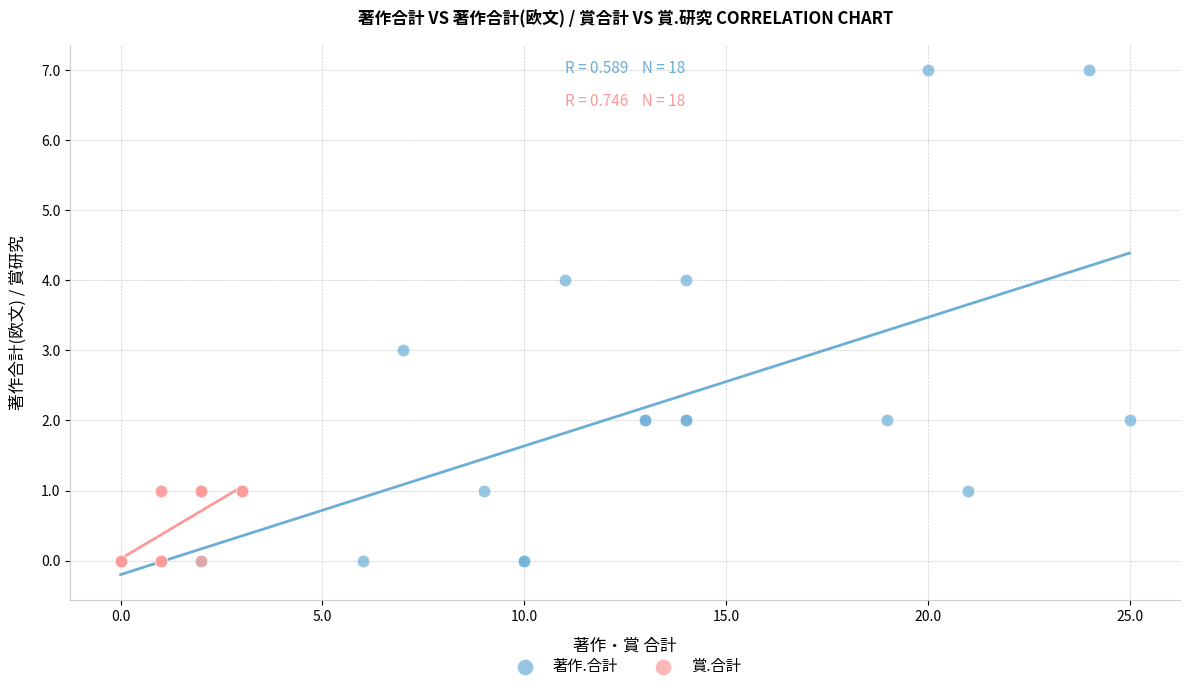

Which series has the widest spread of Y values?

著作.合計